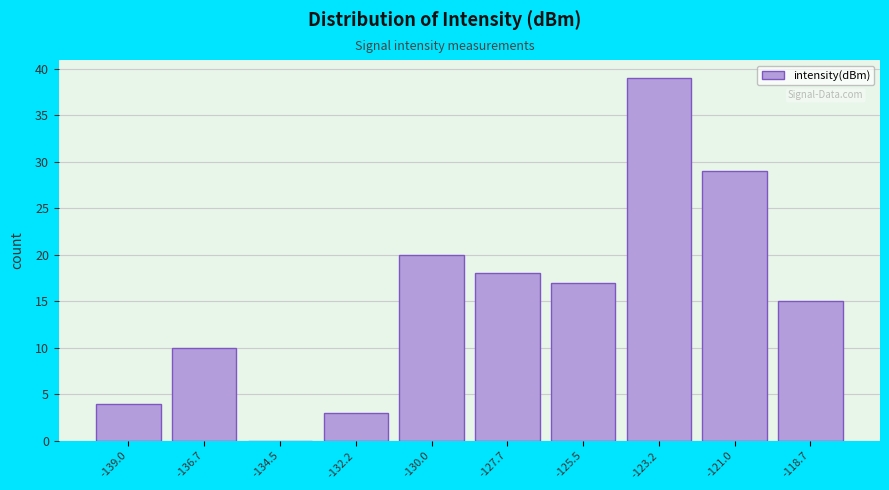

Reading left to right, transcribe all the data shown in this chart.

-139.0=4	-136.7=10	-134.5=0	-132.2=3	-130.0=20	-127.7=18	-125.5=17	-123.2=39	-121.0=29	-118.7=15